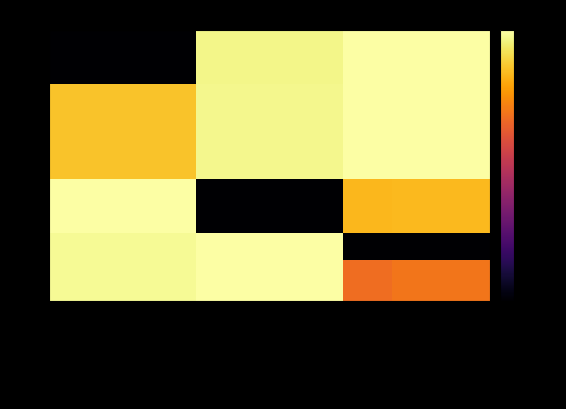

At Теп.нижч. МДж/м3, list the series in order from largest to smallest.

12, 13, 14, 15, 27, 28, 30, 20, 21, 5, 6, 7, 8, 9, 10, 11, 1, 2, 3, 4